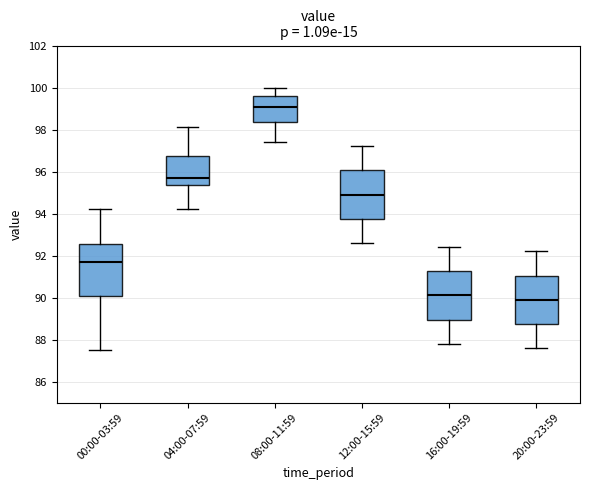

Where does the upper whisker of the box for 20:00-23:59 end on the y-axis? The values are not printed on the chart, so give them approximately, as read against the axis.

92.2